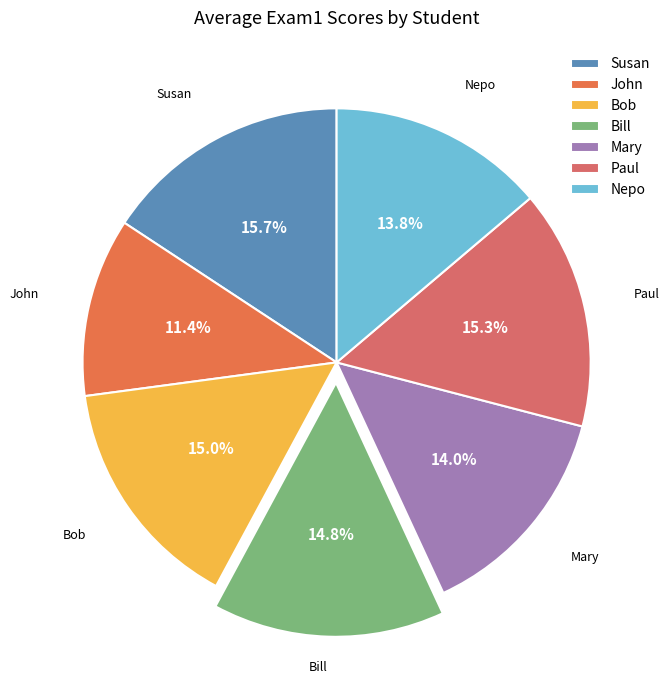

To the nearest percent, what is the combined percentage of Mary and John?

25%